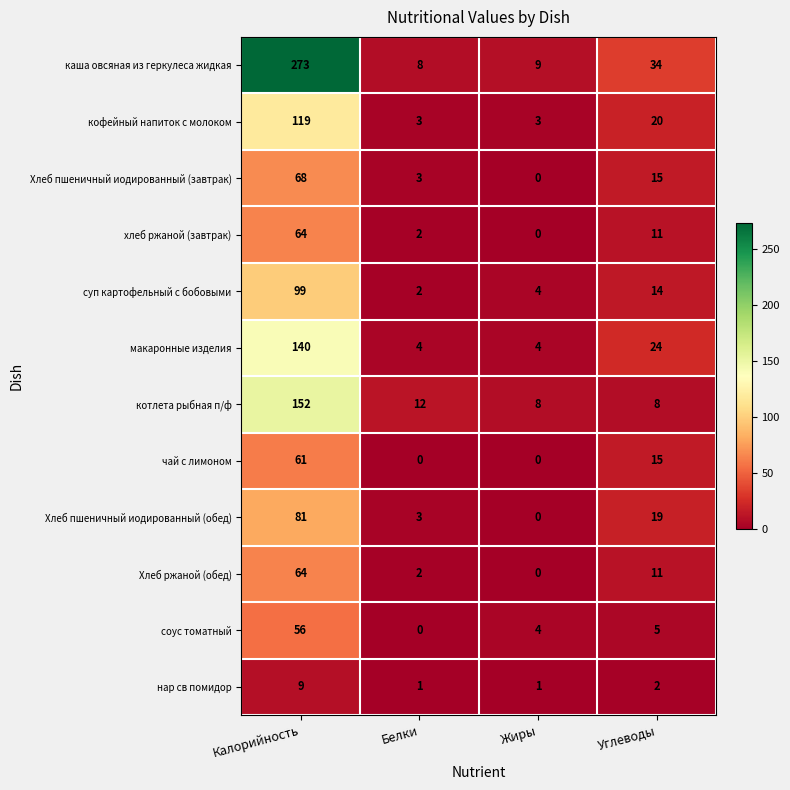

What is the sum of all чай с лимоном values?

76